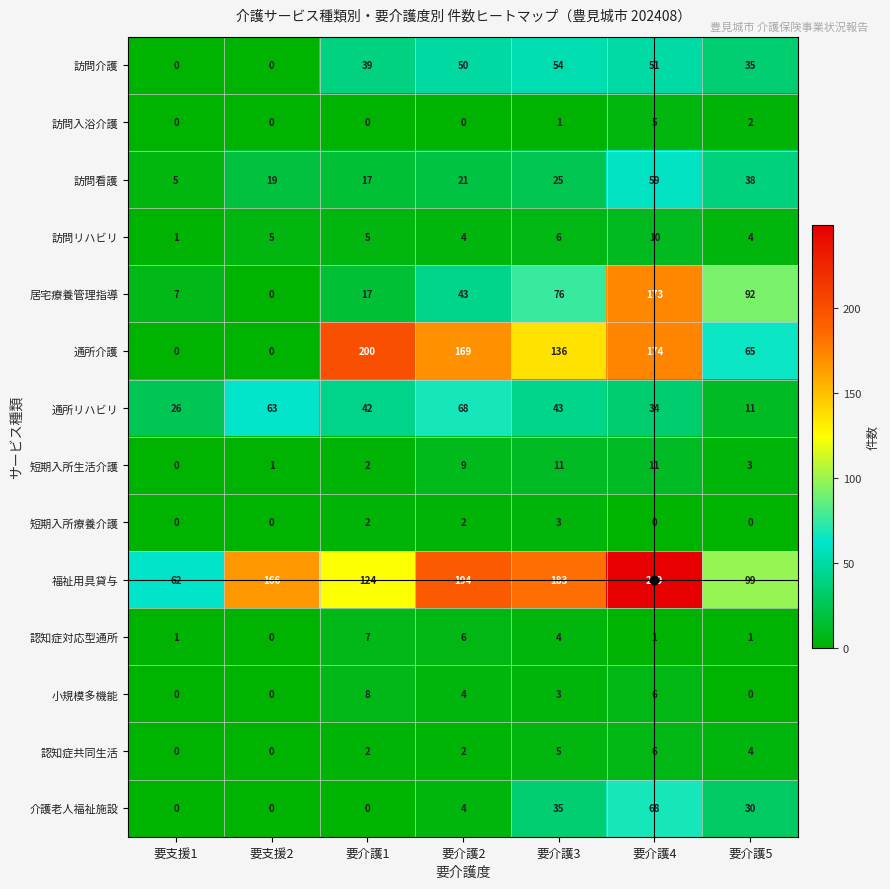

Which category has the lowest value in the 短期入所生活介護 series?

要支援1